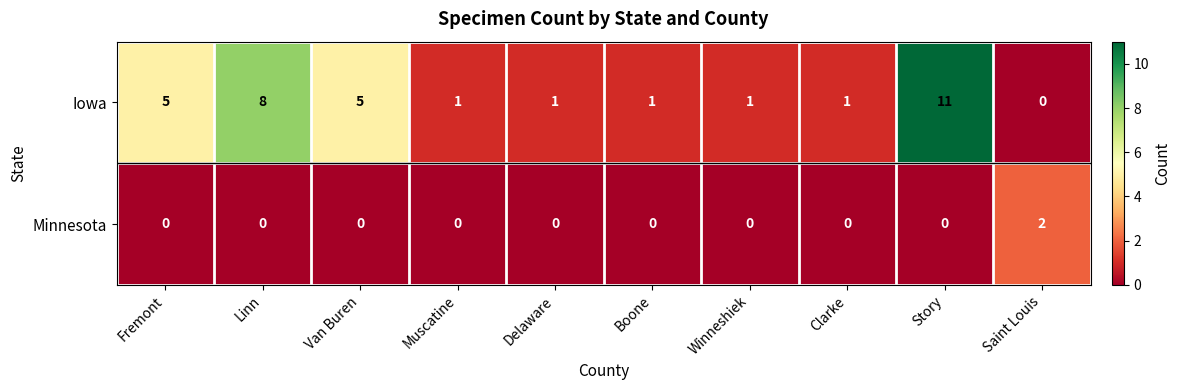

Is it true that Iowa equals 3 at Linn?

False